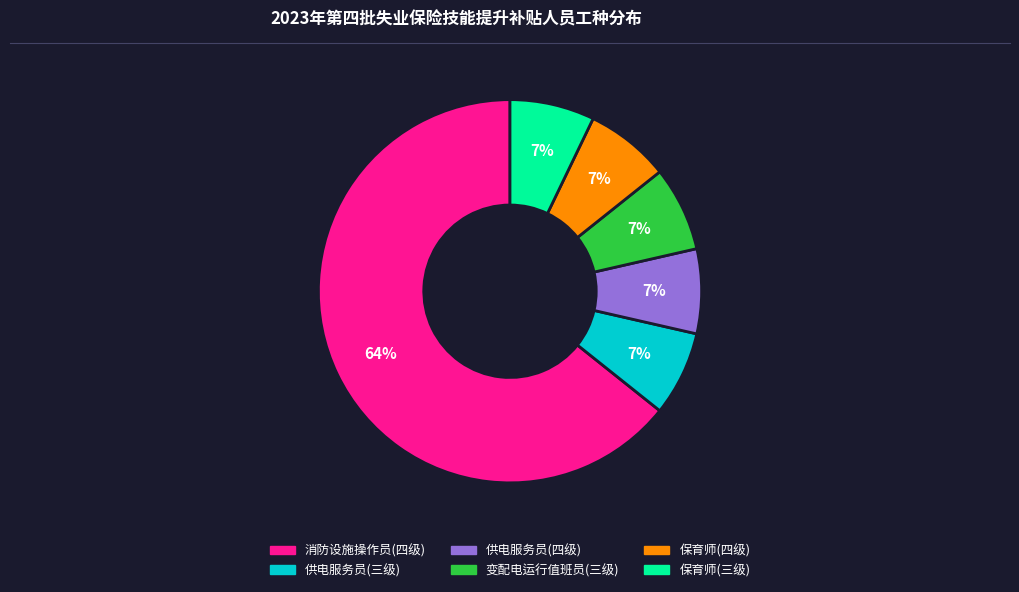

Is there any slice that represents more than half of the pie?

Yes